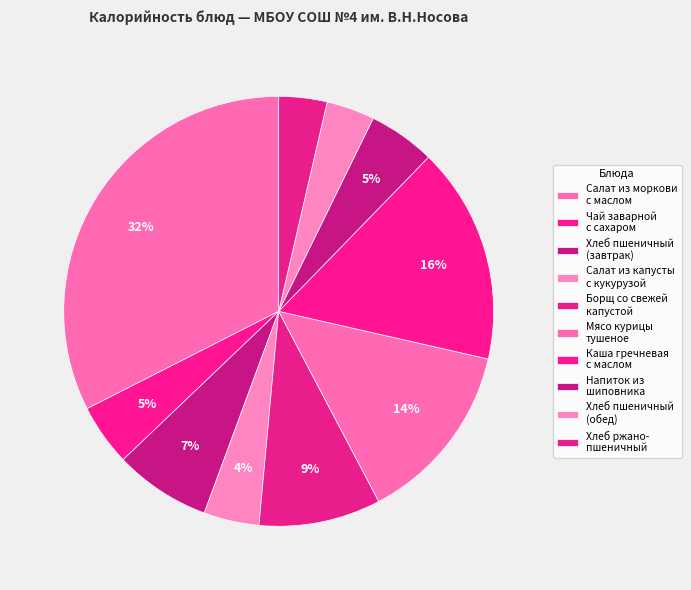

Which category has the biggest portion of the pie?

Салат из моркови
с маслом